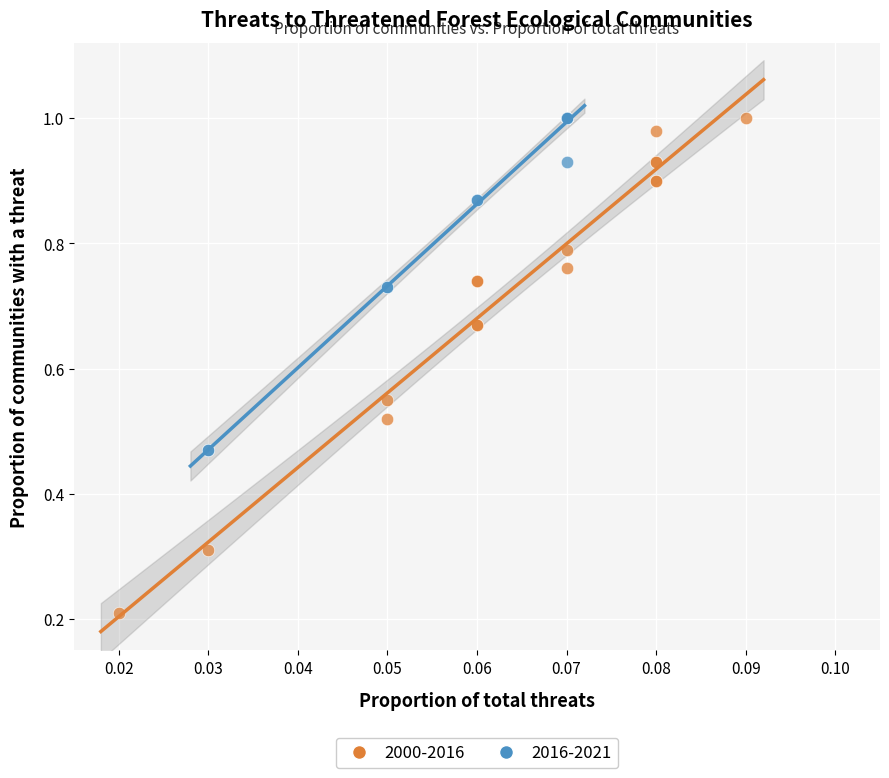

Which series contains the lowest Y value?

2000-2016